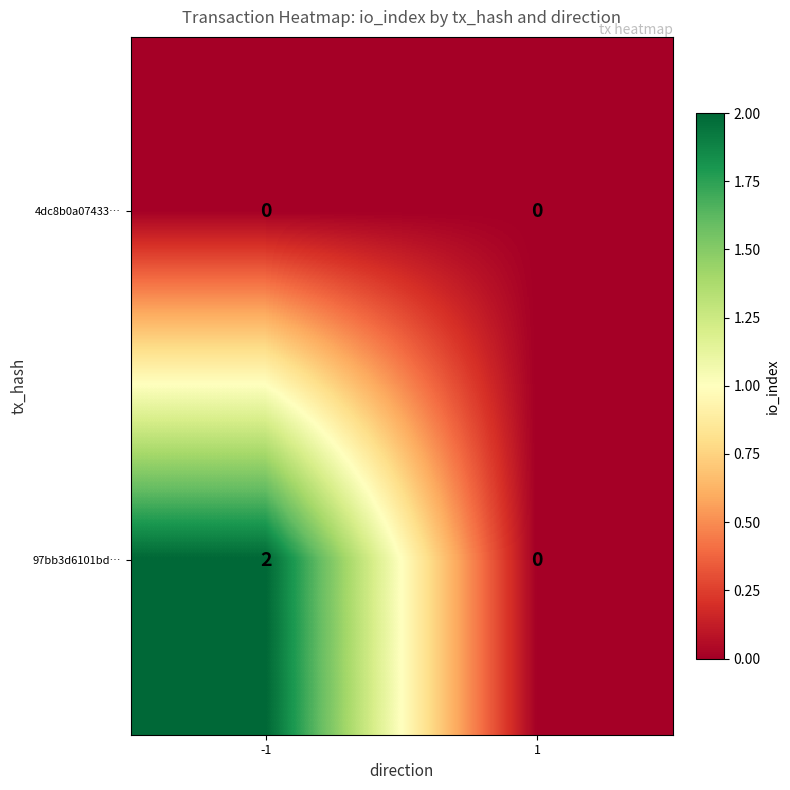

Which series has the largest range (max minus min)?

97bb3d6101bd…